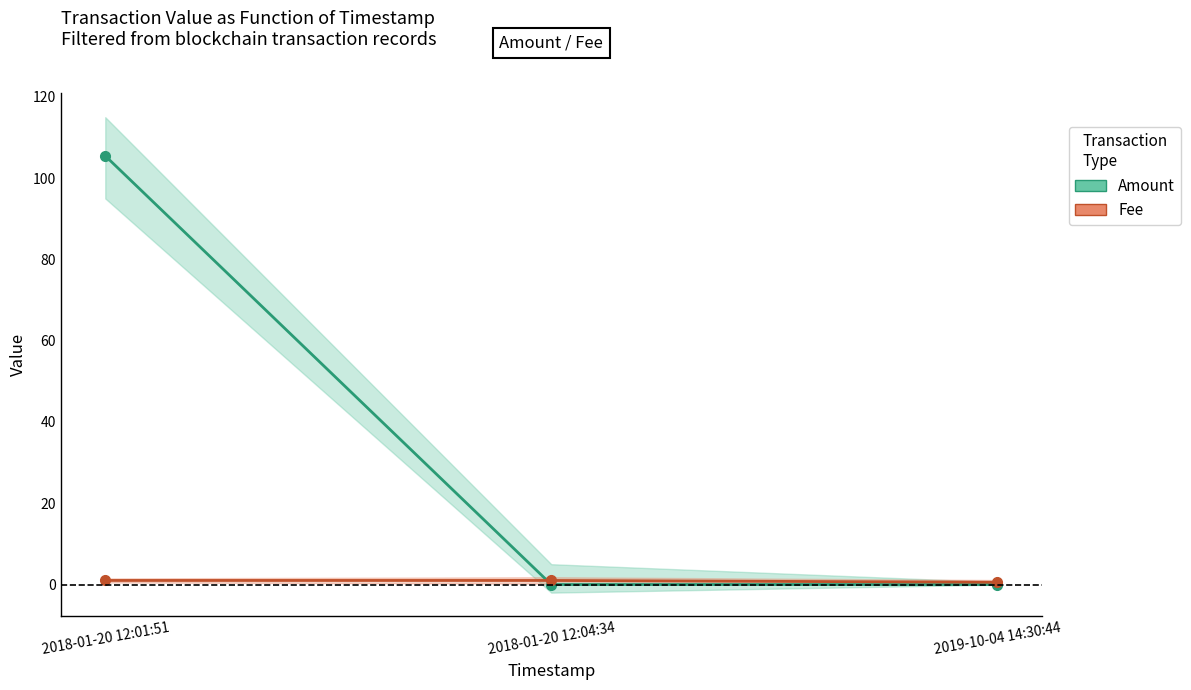

Reading left to right, what are all the values shown in this chart?

Amount: 2018-01-20 12:01:51=105.5	2018-01-20 12:04:34=0.0	2019-10-04 14:30:44=0.0
Fee: 2018-01-20 12:01:51=1.0	2018-01-20 12:04:34=1.0	2019-10-04 14:30:44=0.6